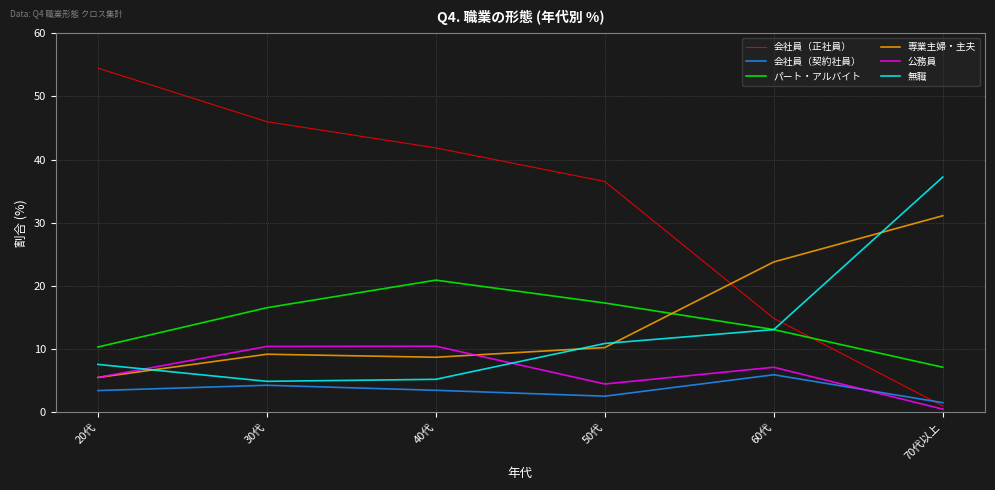

True or false: 無職 and 会社員（正社員） intersect in this chart.

True